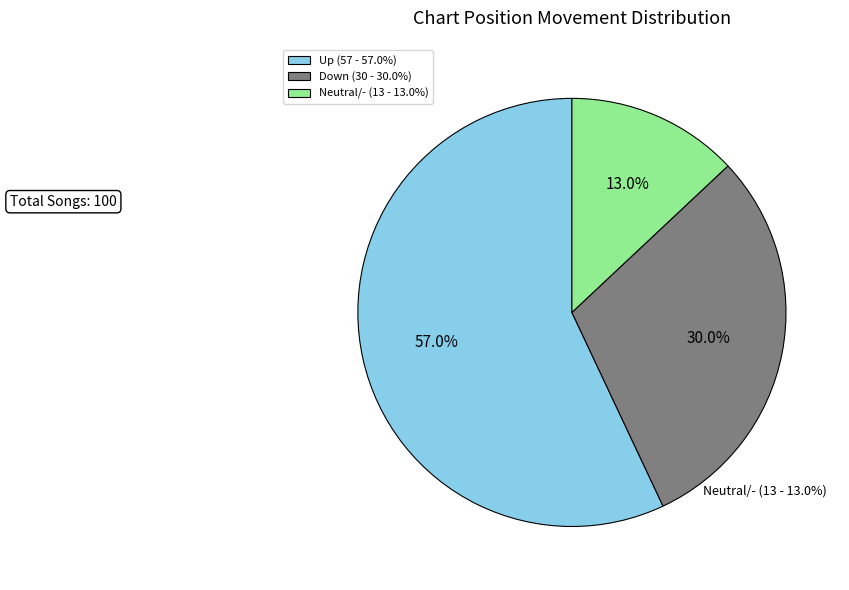

Count the number of slices in the pie.

3